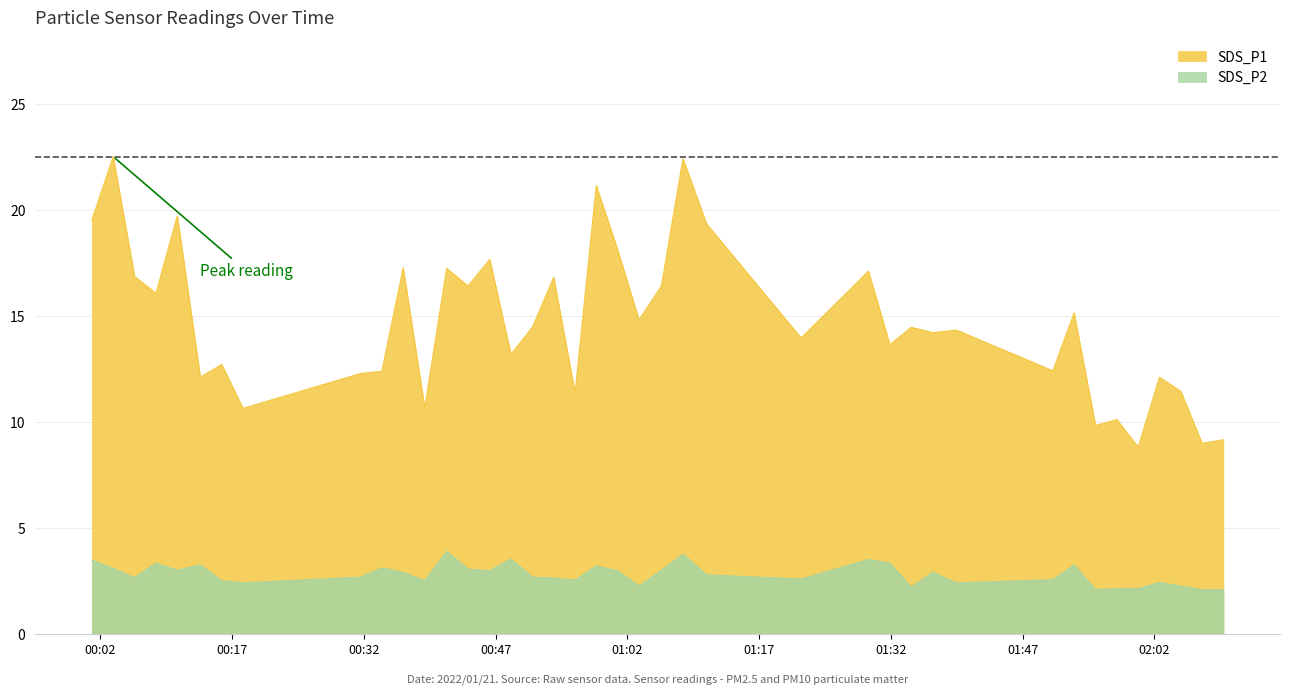

What is the maximum value for SDS_P2?

3.9